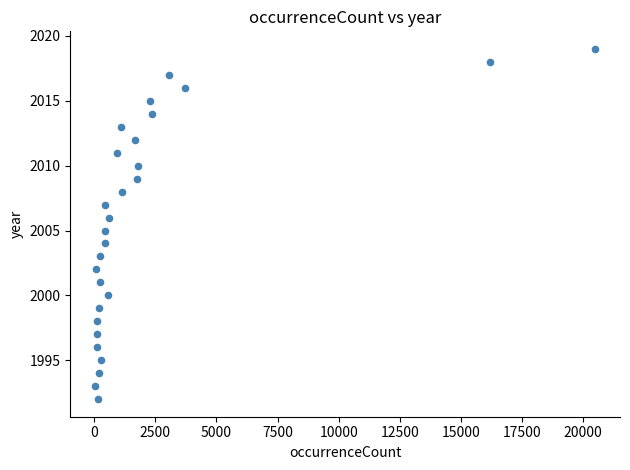

What is the range of X values (max minus min)?

20441